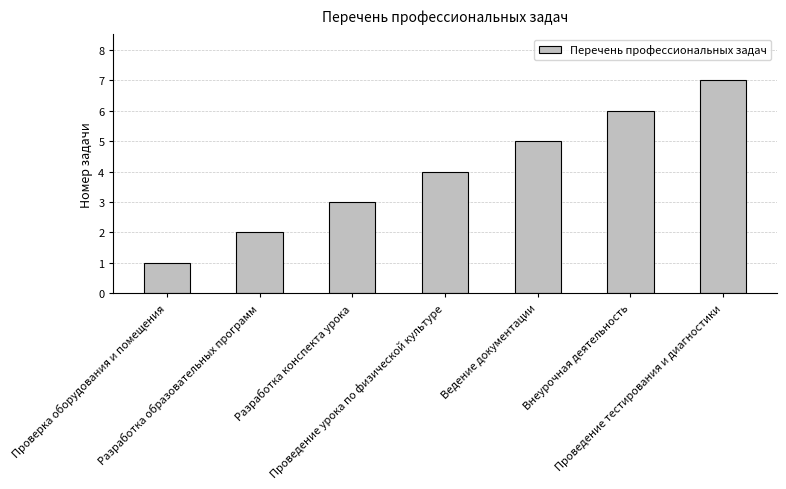

Which label corresponds to the smallest value in the chart?

Проверка оборудования и помещения